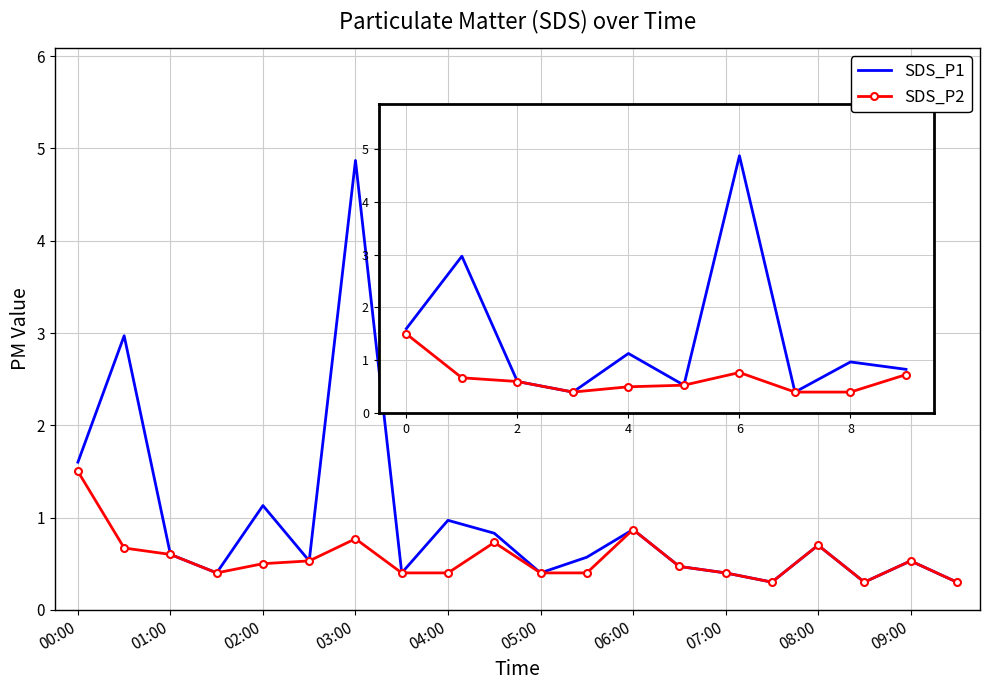

Which series has the widest spread of values?

SDS_P1